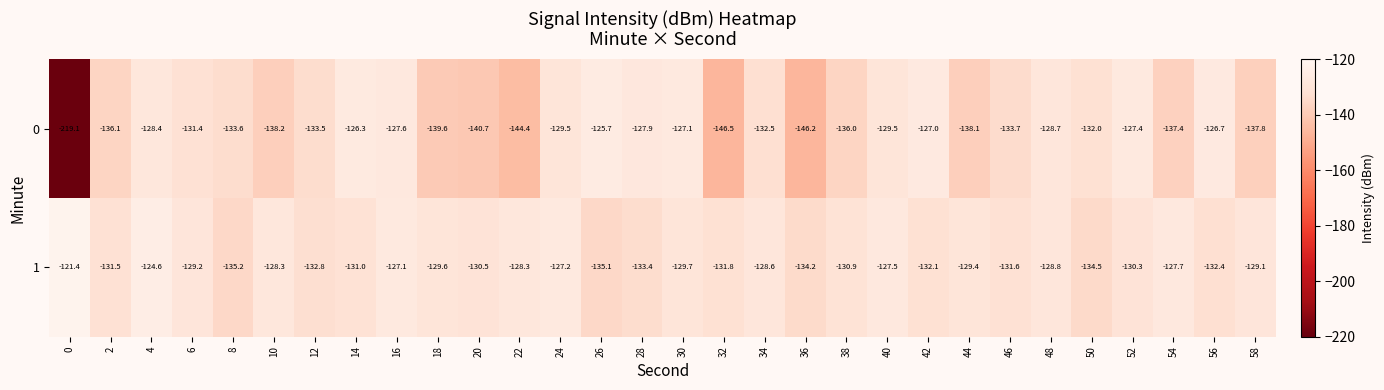

What is the sum of all 0 values?

-4088.6